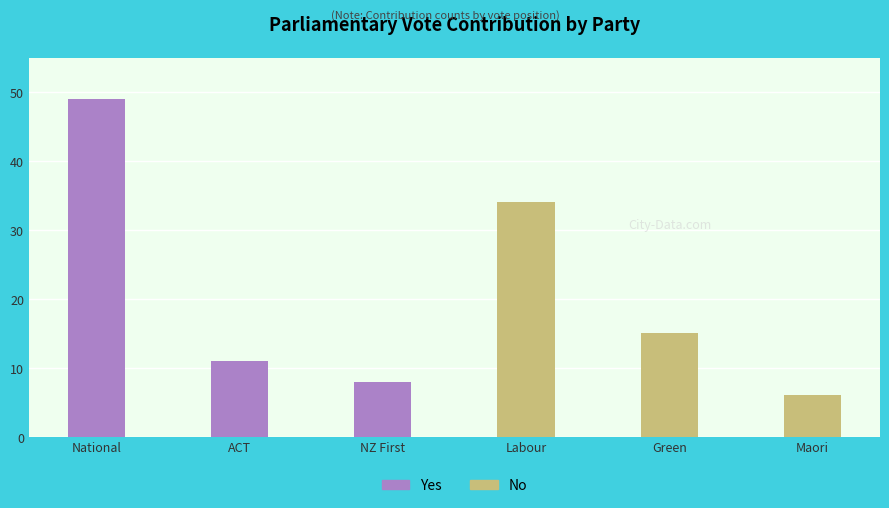

What is the difference between the maximum and second lowest values in the Yes series?

38